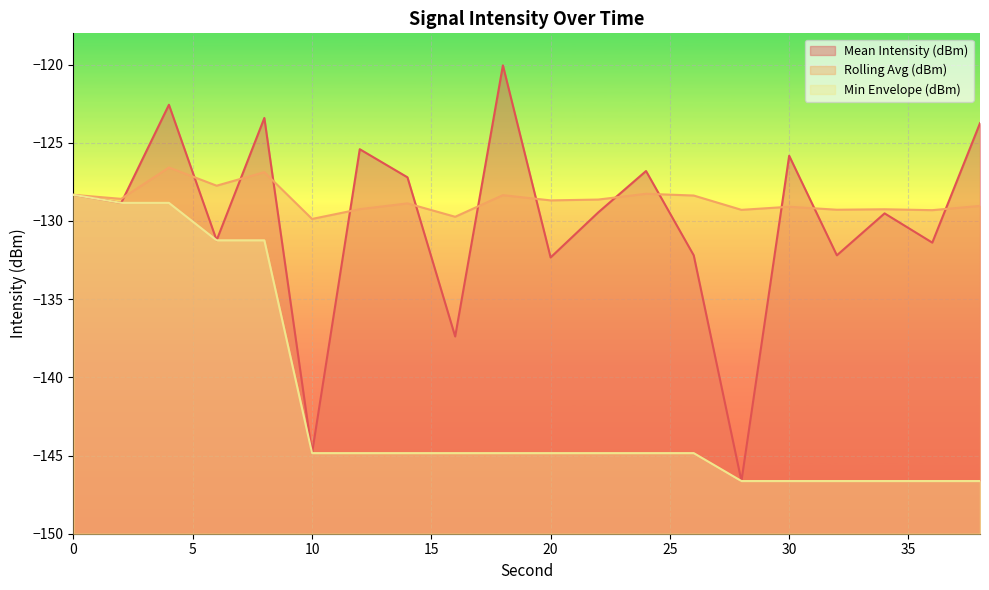

True or false: Min Envelope (dBm) and Mean Intensity (dBm) intersect in this chart.

False